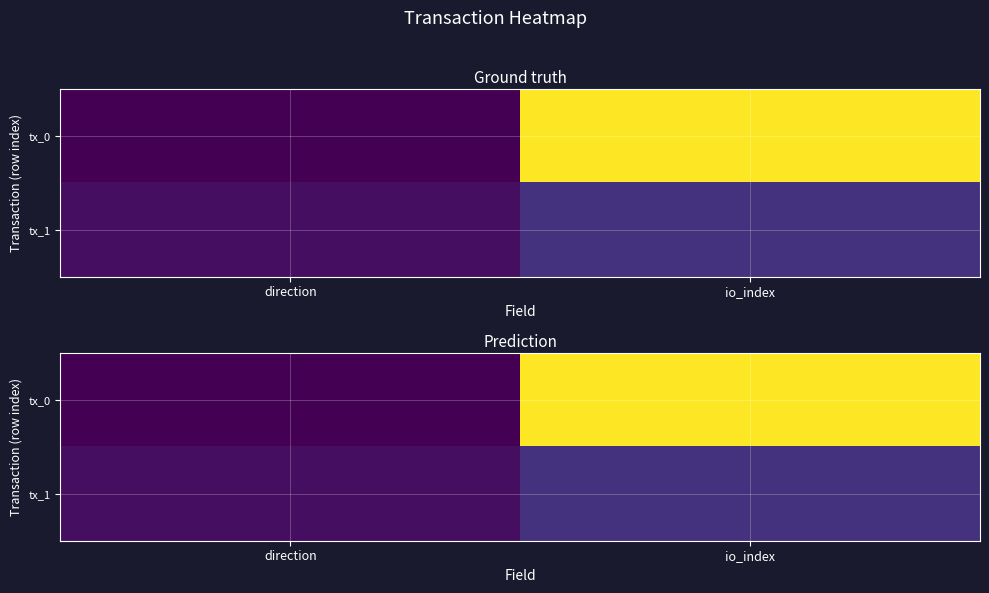

Is the value of tx_0 at io_index greater than the value of tx_1 at direction?

Yes